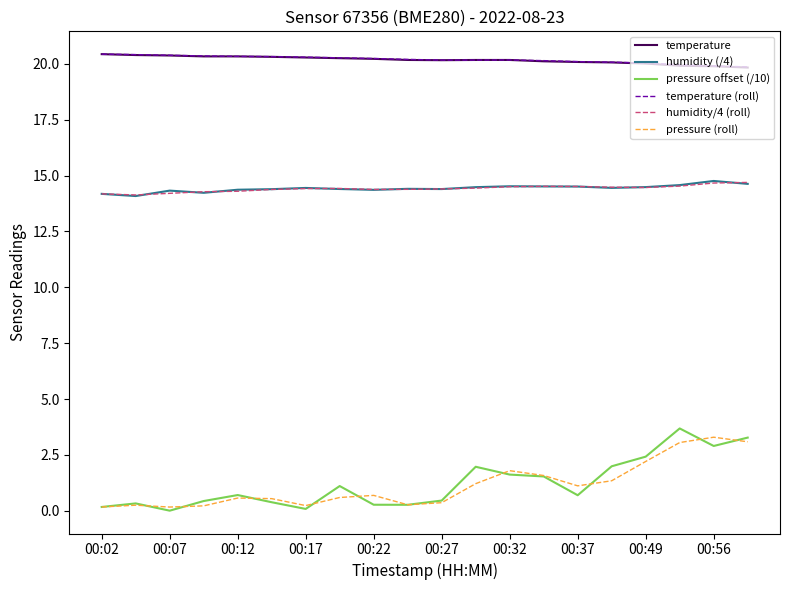

What are all the series names shown in the legend?

temperature, humidity (/4), pressure offset (/10), temperature (roll), humidity/4 (roll), pressure (roll)